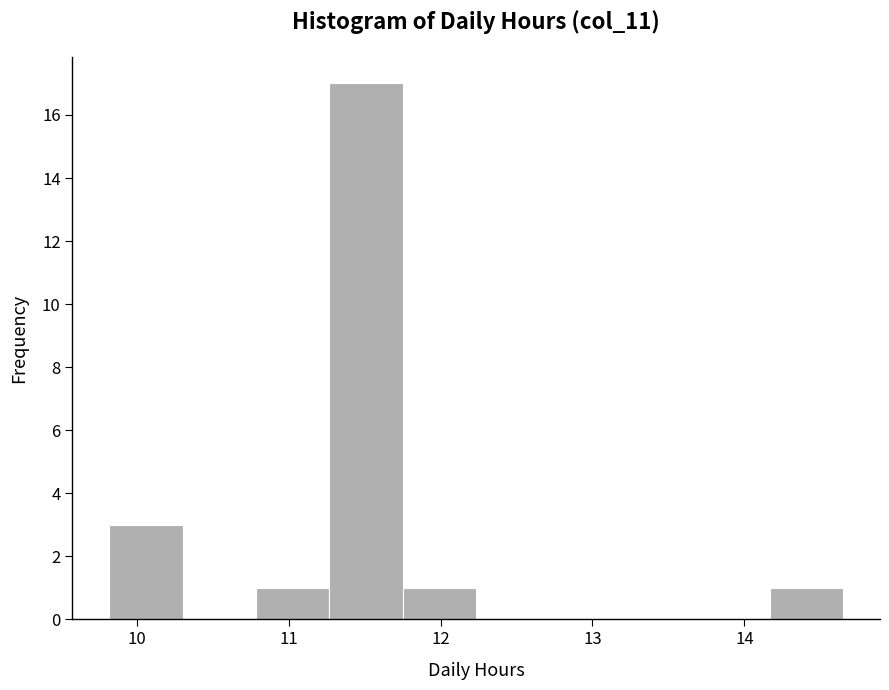

Over which range of the x-axis is the bar tallest?

11.3 to 11.8